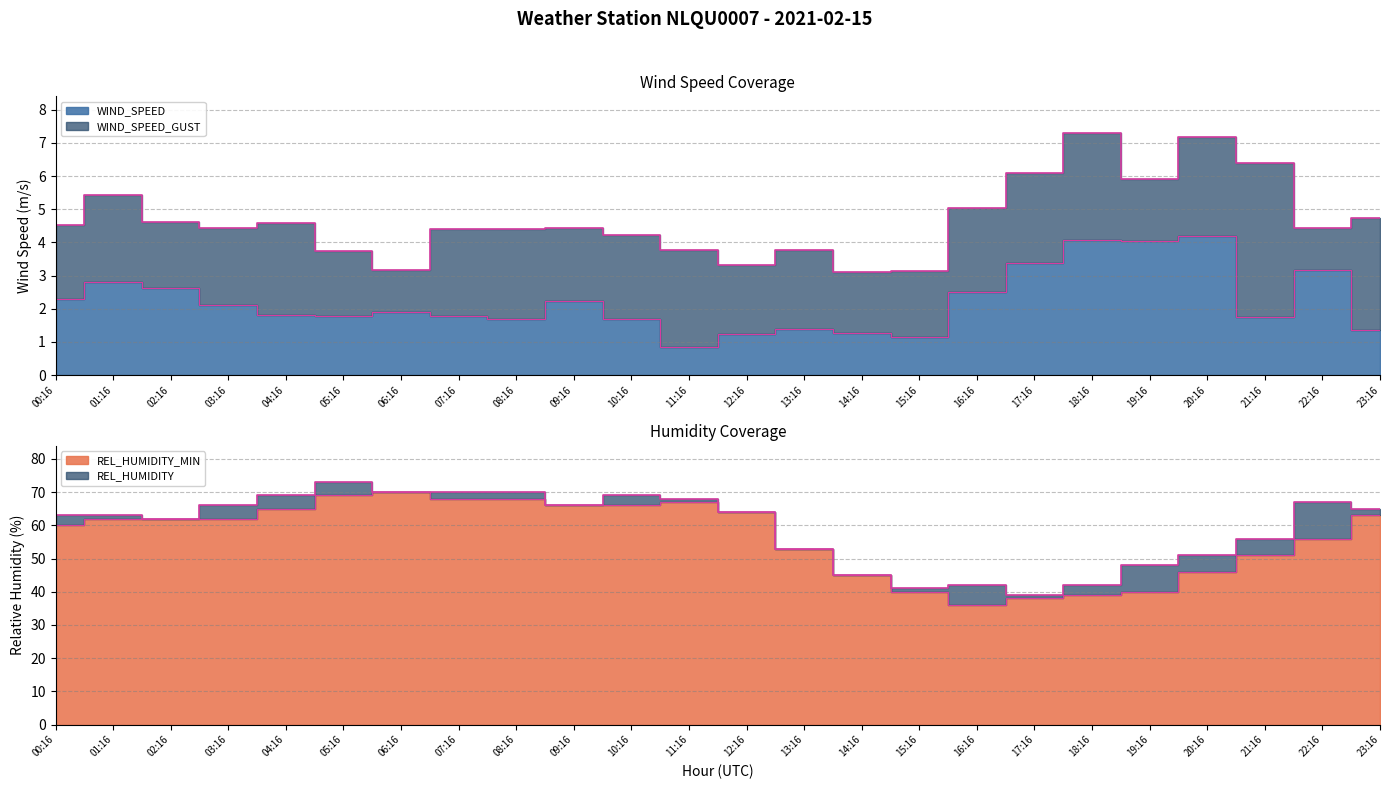

Does the chart display data point markers on the line(s)?

No